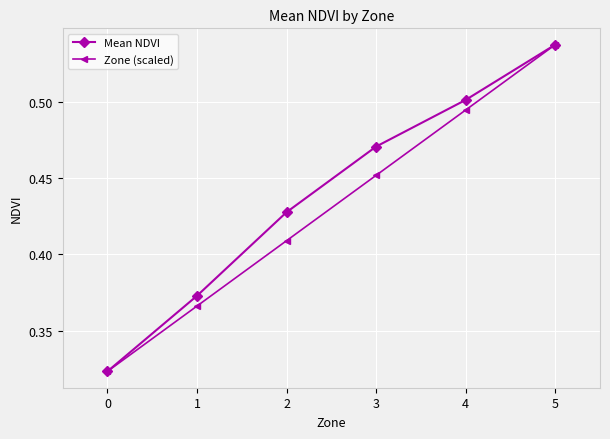

True or false: Mean NDVI has more than 0 points higher than both neighbors.

False